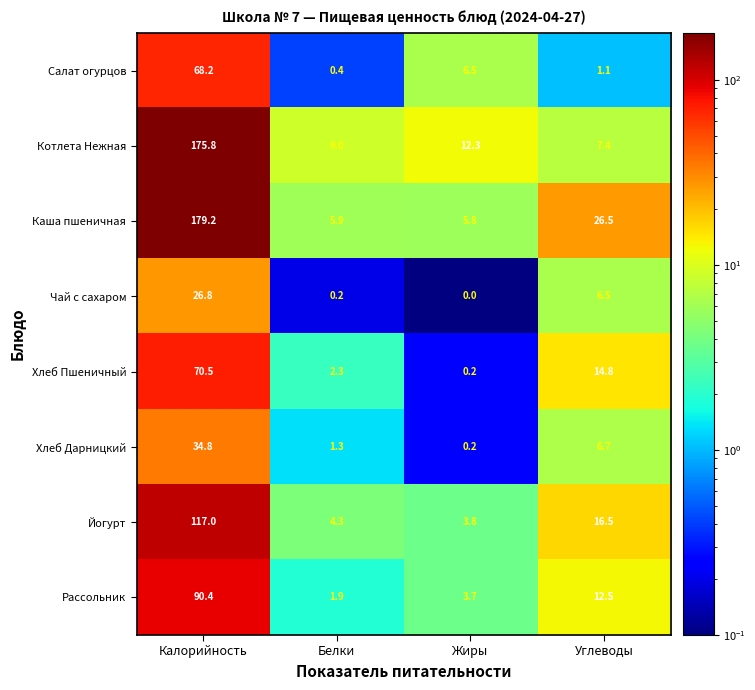

Which series has the widest spread of values?

Каша пшеничная